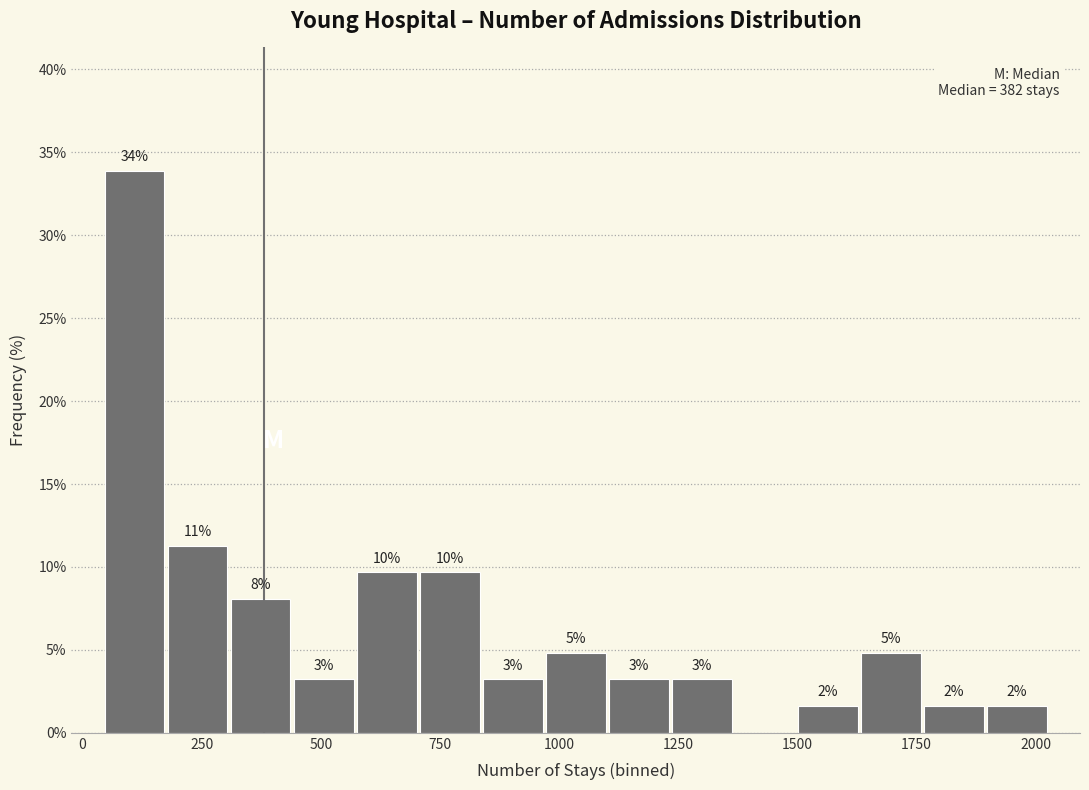

Around what value on the x-axis is the tallest bar? Give the approximate position of its centre, as read against the axis.

100